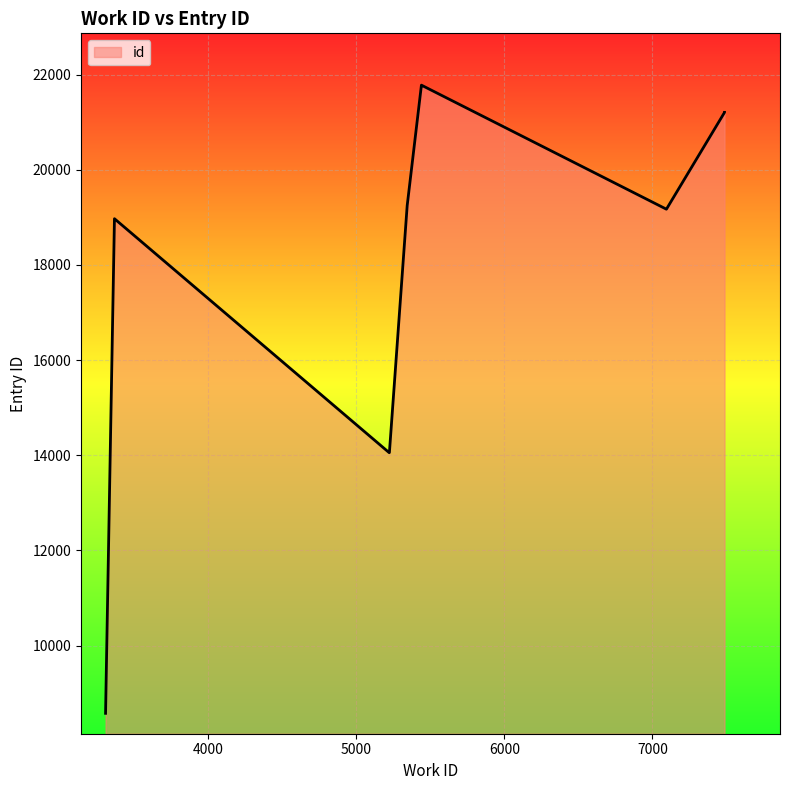

What is the change in value from 5225 to 5441?

+7721